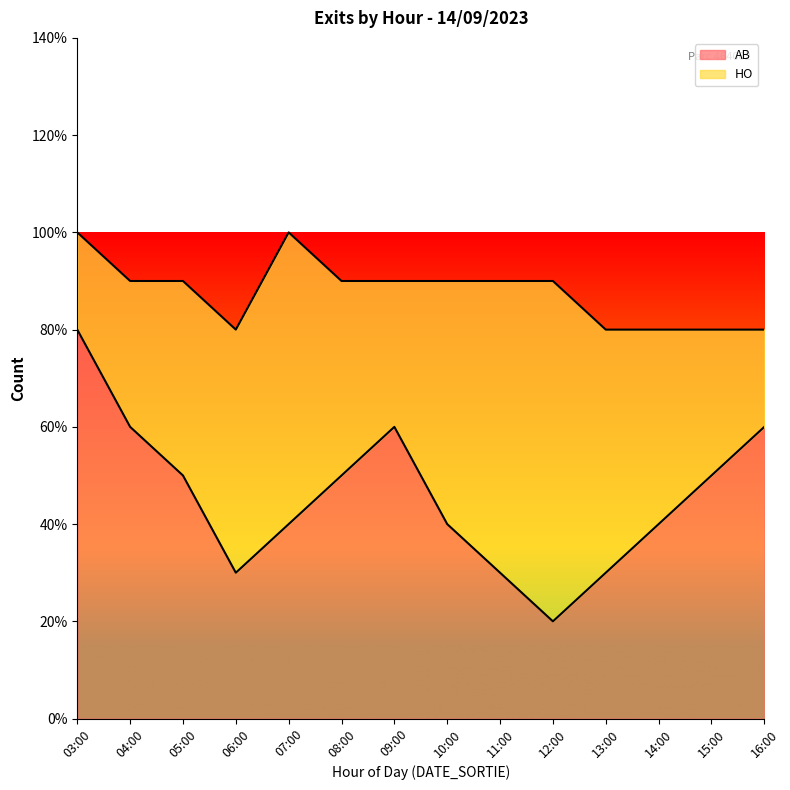

Between 12:00 and 09:00, which is larger?

09:00